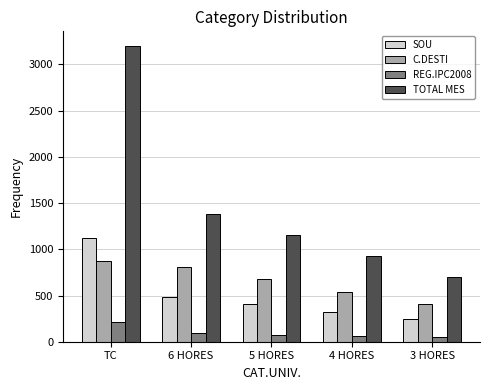

True or false: REG.IPC2008 has a value of 73.9 at TC.

False